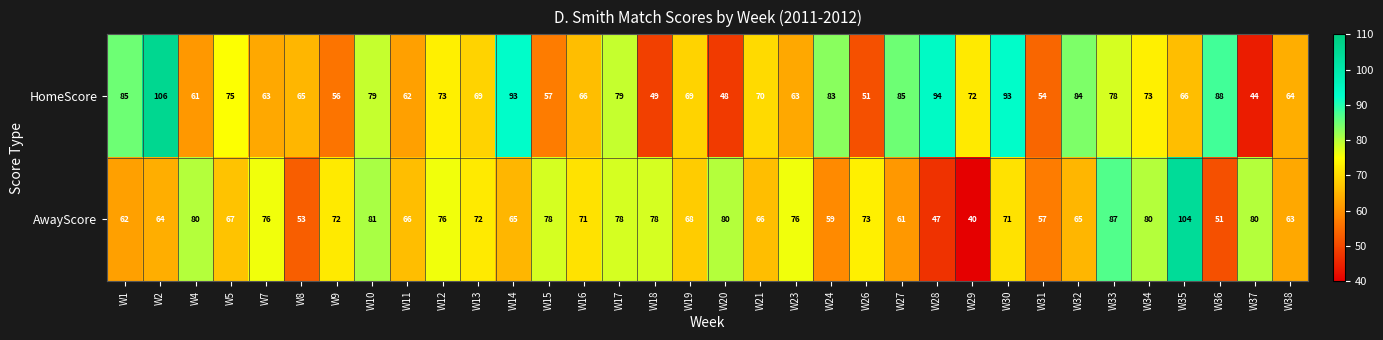

What is the difference between the highest and lowest values at W13?

3